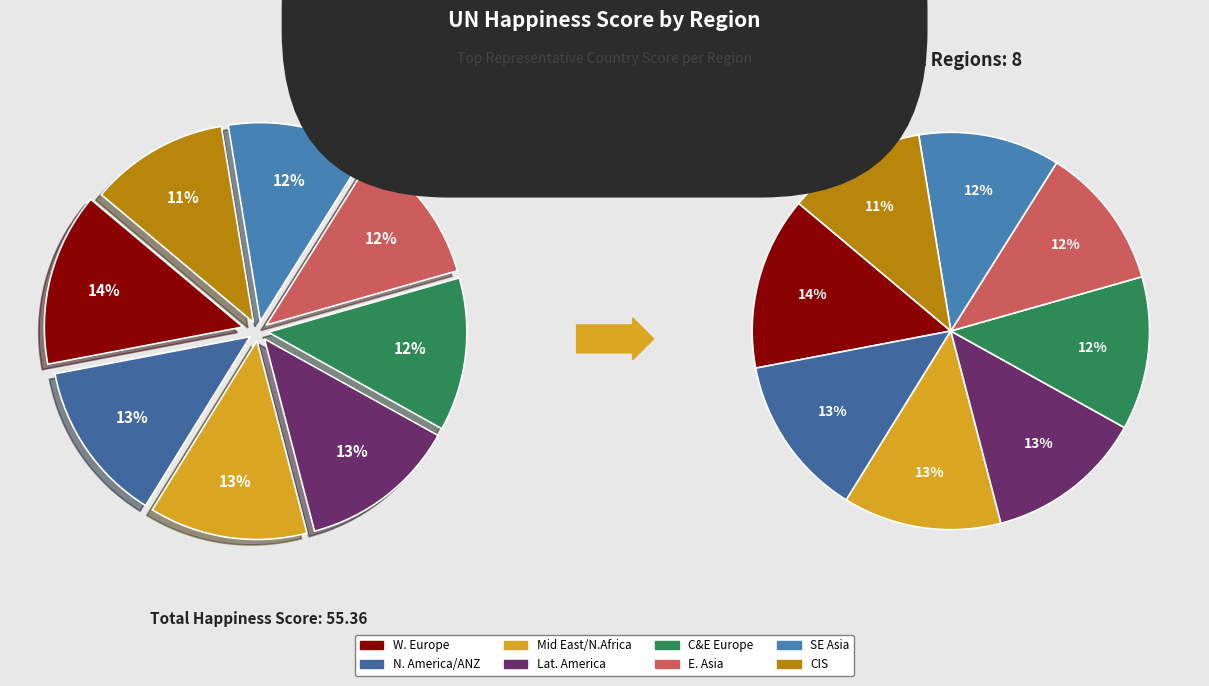

Is there any slice that represents more than half of the pie?

No